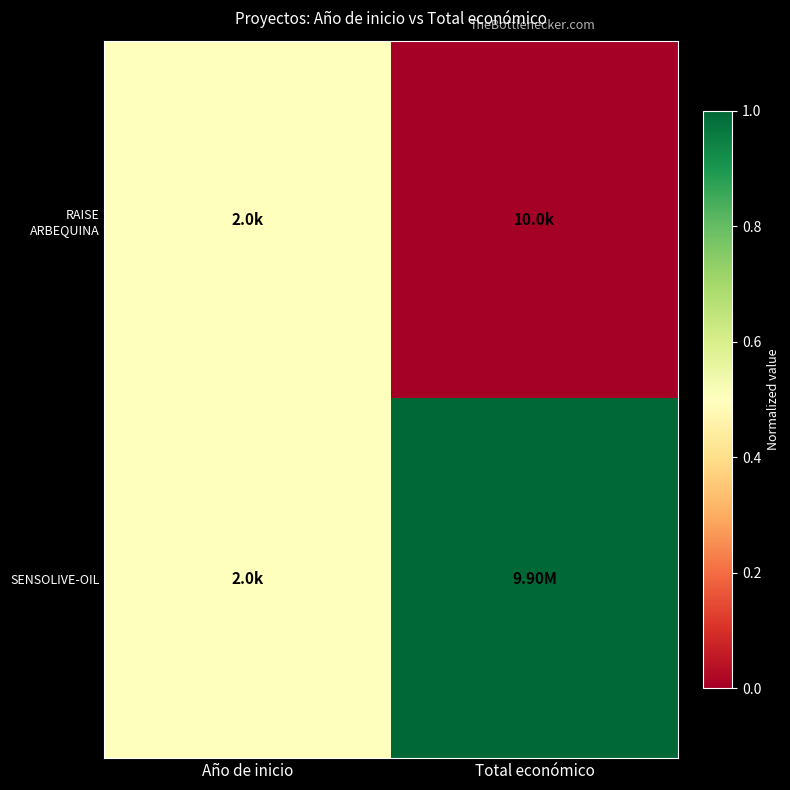

Rank the series by their average value, from lowest to highest.

RAISE ARBEQUINA, SENSOLIVE-OIL